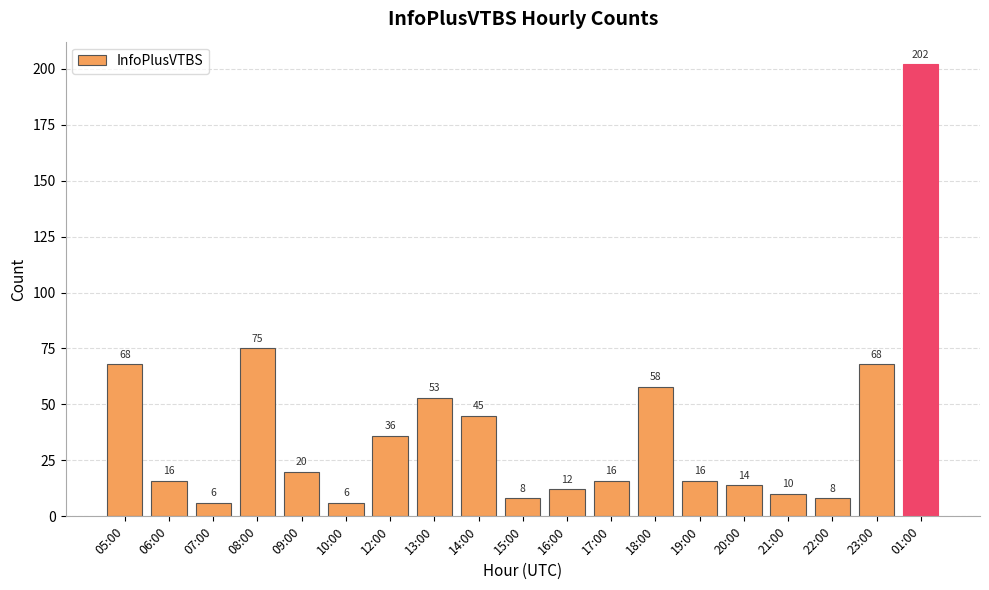

What is the smallest value displayed?

6